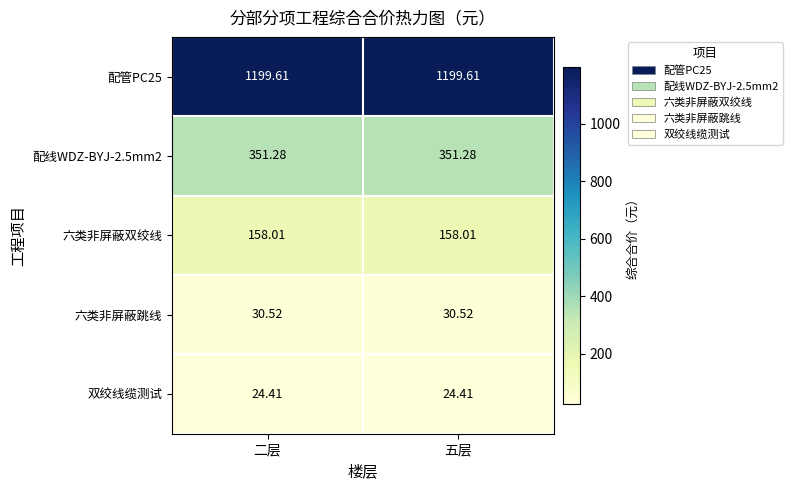

How many distinct data groups are displayed?

5